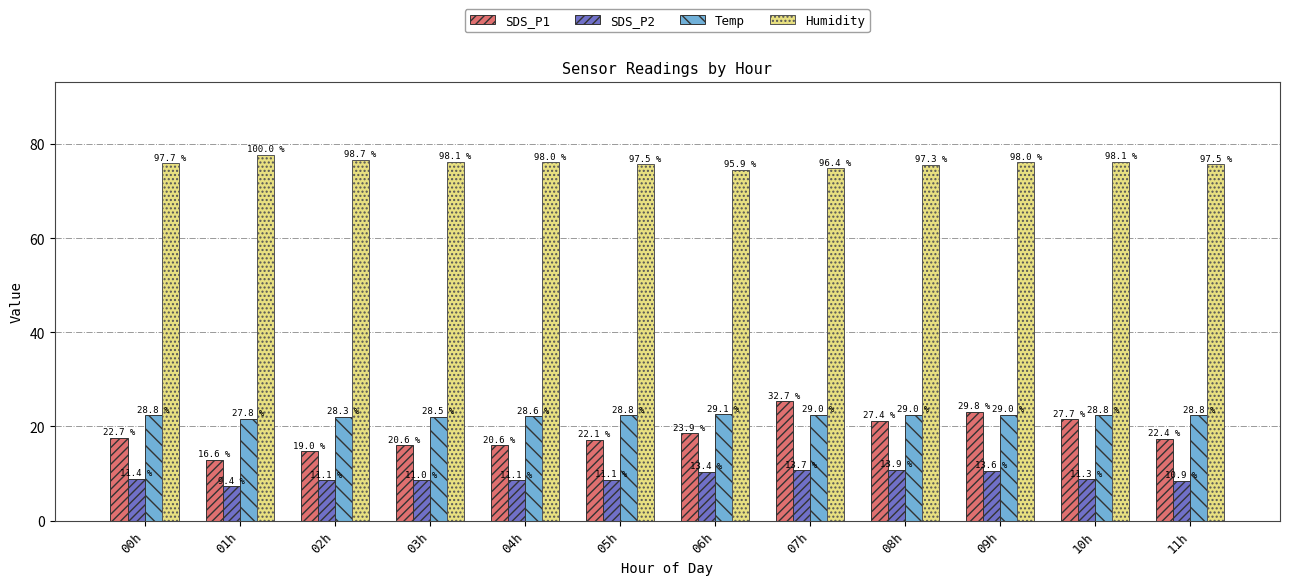

How many bars are there in total?

48